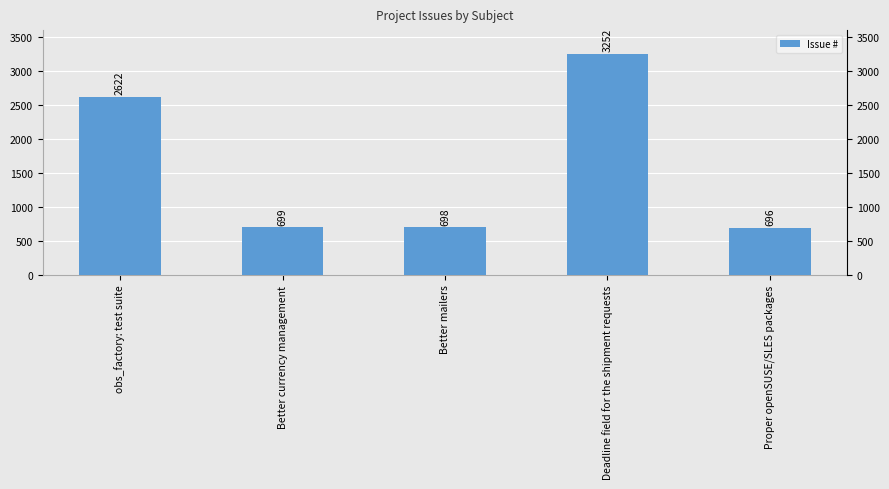

Are the bars grouped side by side (vs. stacked)?

No